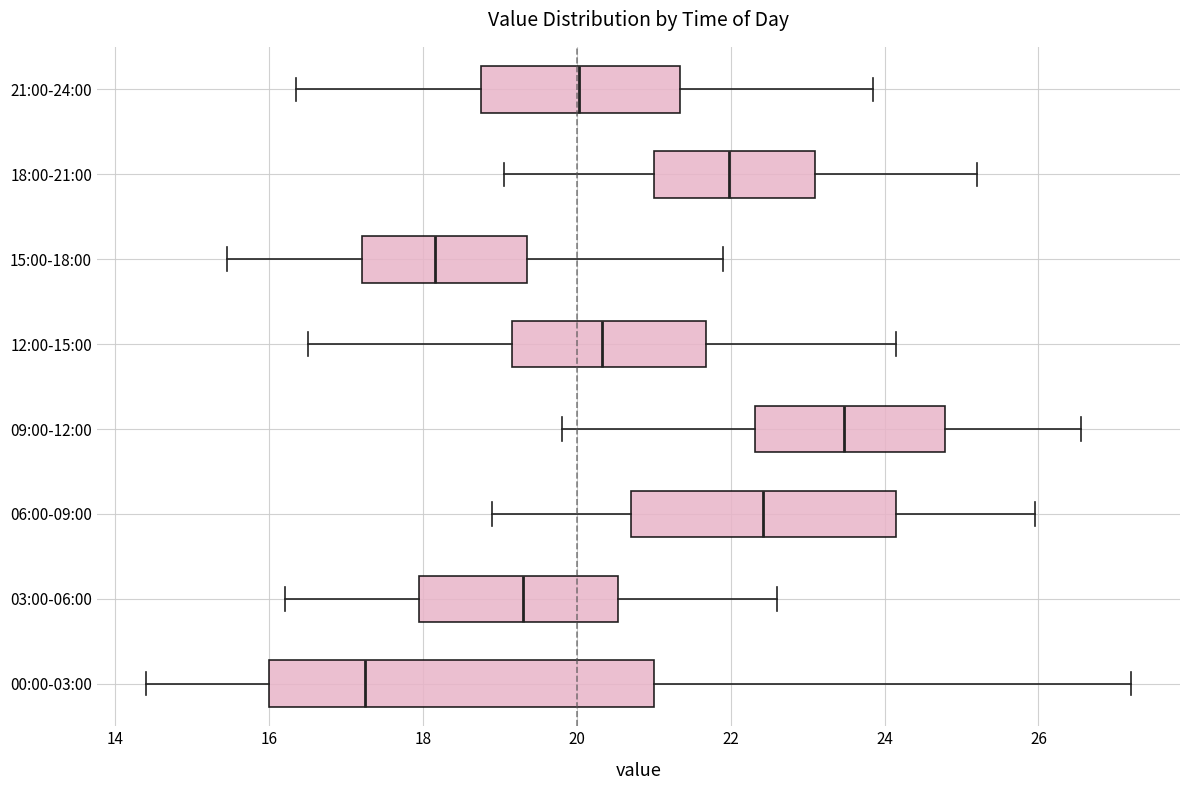

Where does the median line of the box for 12:00-15:00 sit on the x-axis? The values are not printed on the chart, so give them approximately, as read against the axis.

20.4